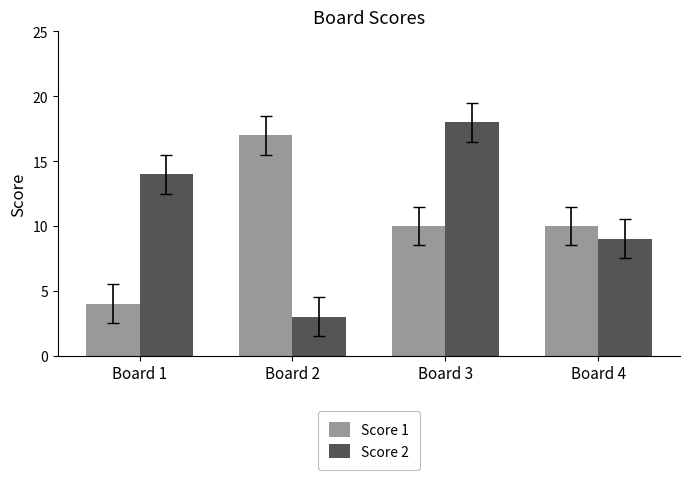

True or false: Score 1 has a value of 17 at Board 3.

False